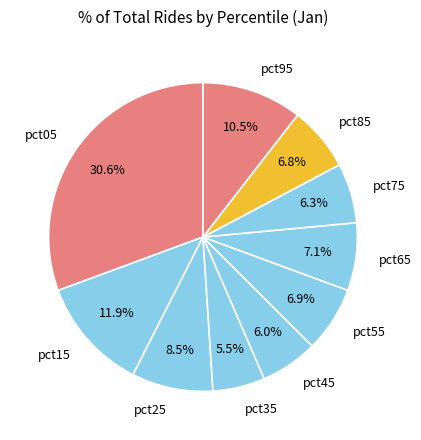

Does pct25 account for over 50% of the chart?

No